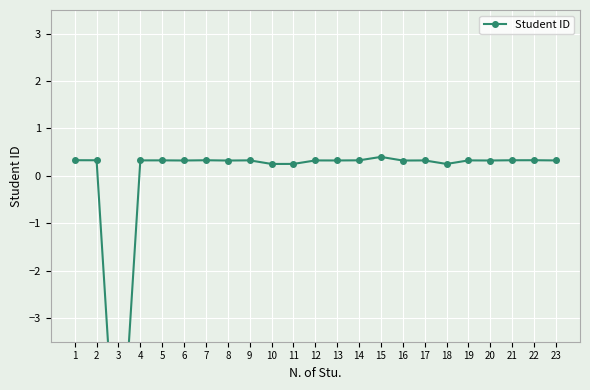

The chart shows a value of 0.2 at 12. True or false?

False